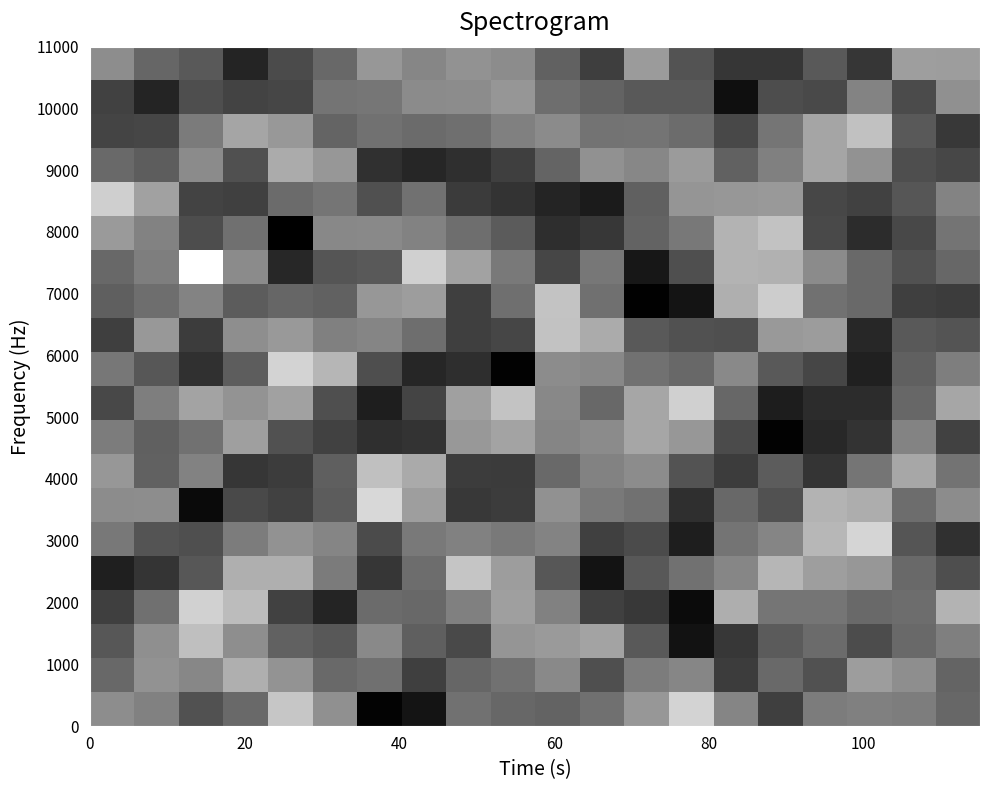

Count the number of categories in the chart.

20